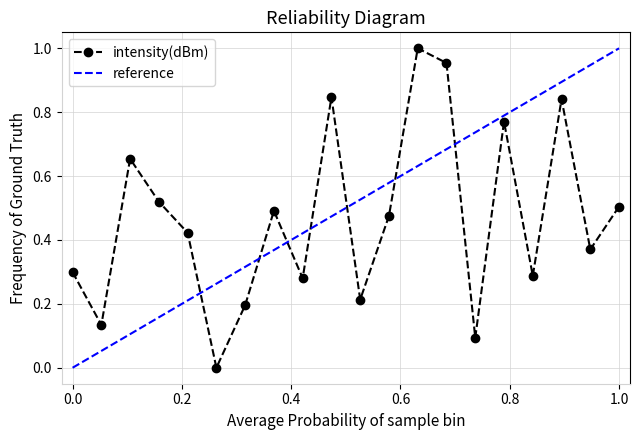

Is this an area chart (filled region under the line)?

No